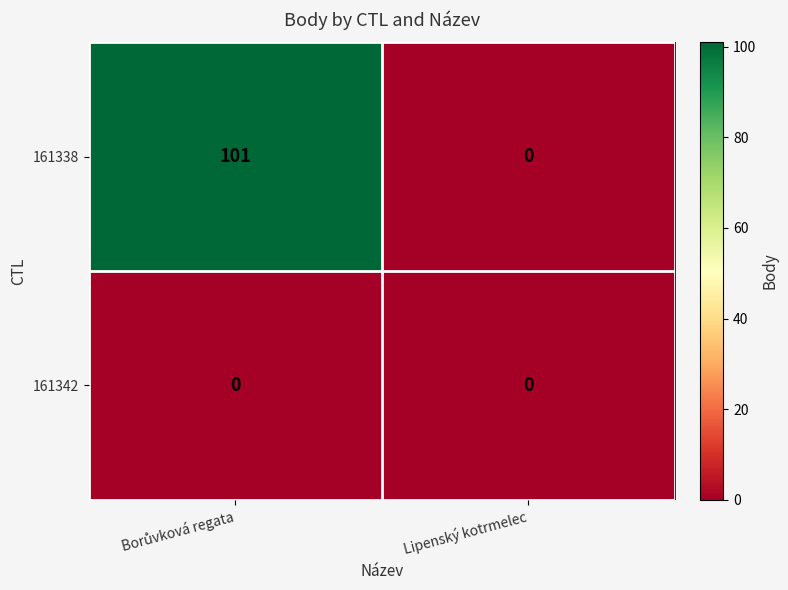

List the series in order of their peak value, highest first.

161338, 161342